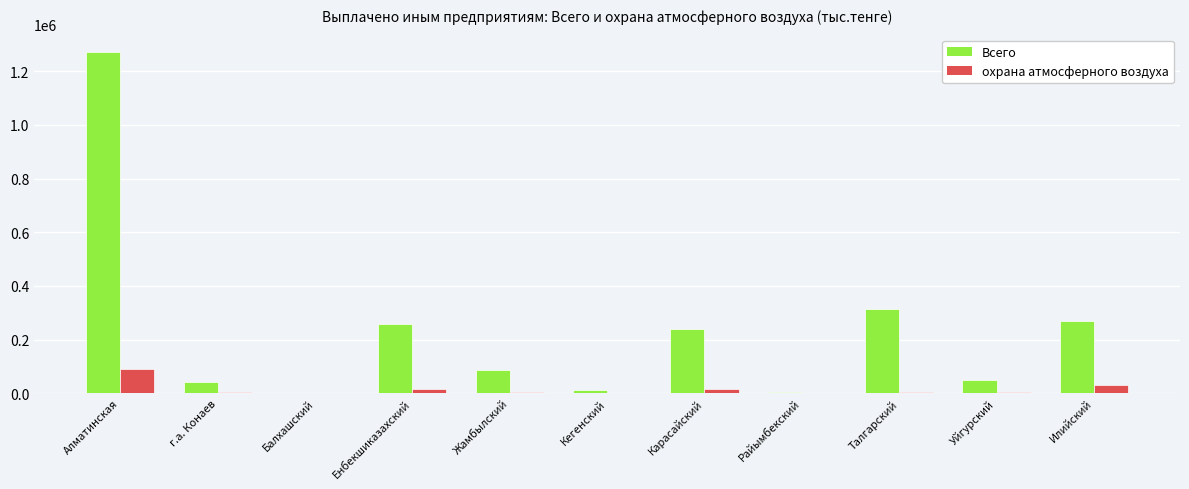

At which category is the sum across all series the highest?

Алматинская